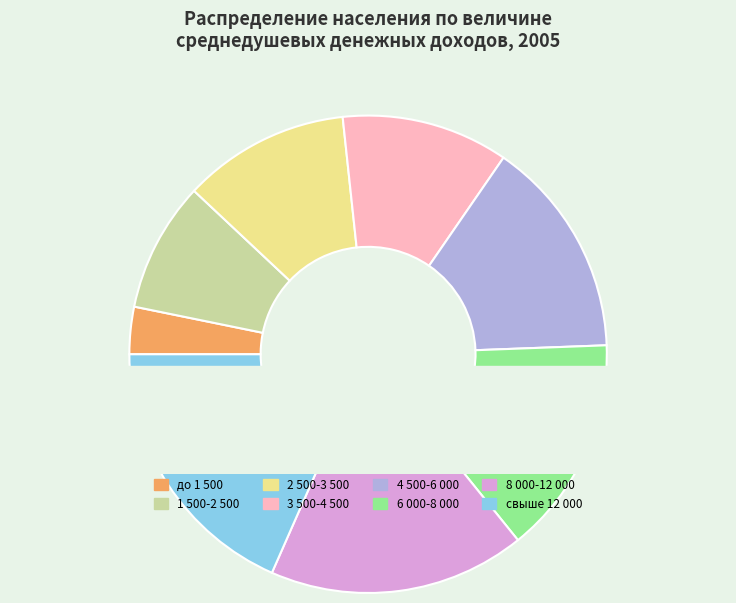

What is the change in value from 6 000-8 000 to свыше 12 000?

+3.6